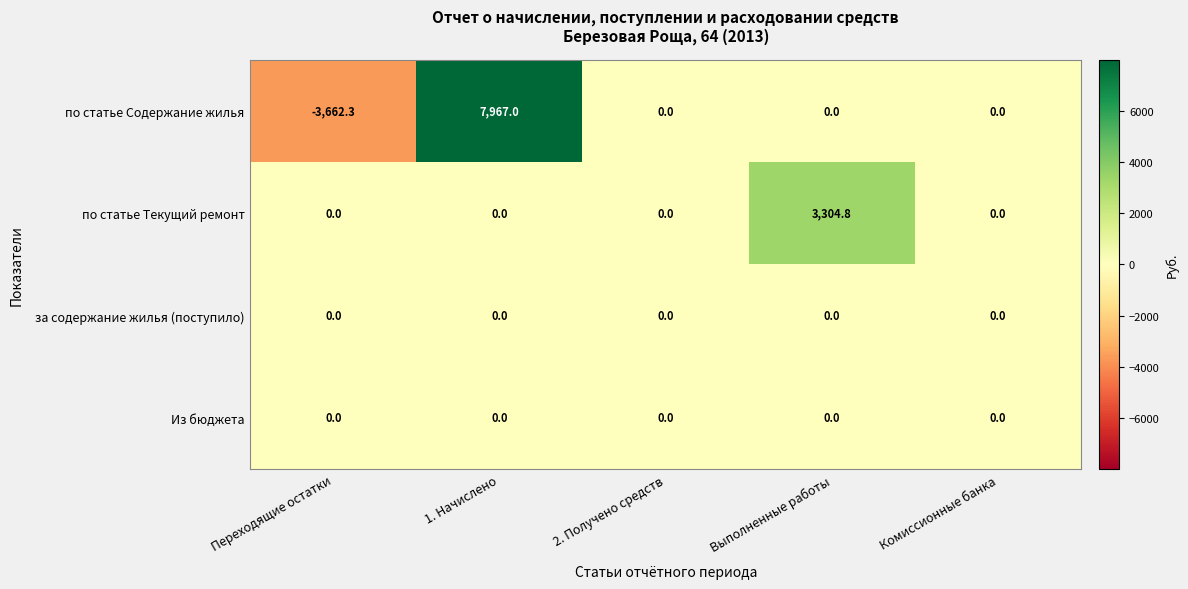

Which series has the largest total across all categories?

по статье Содержание жилья